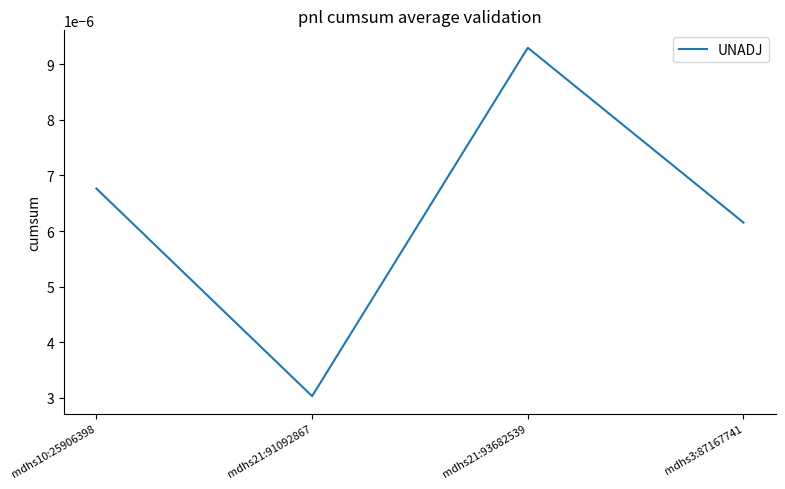

Which category has the lowest value across all series?

mdhs21:91092867